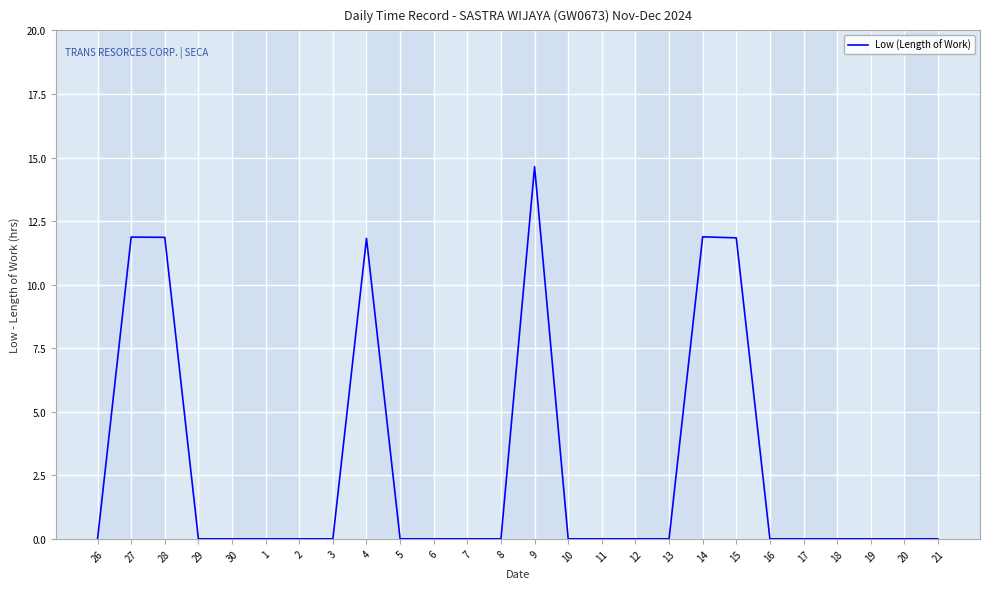

What is the maximum value shown in the chart?

14.6